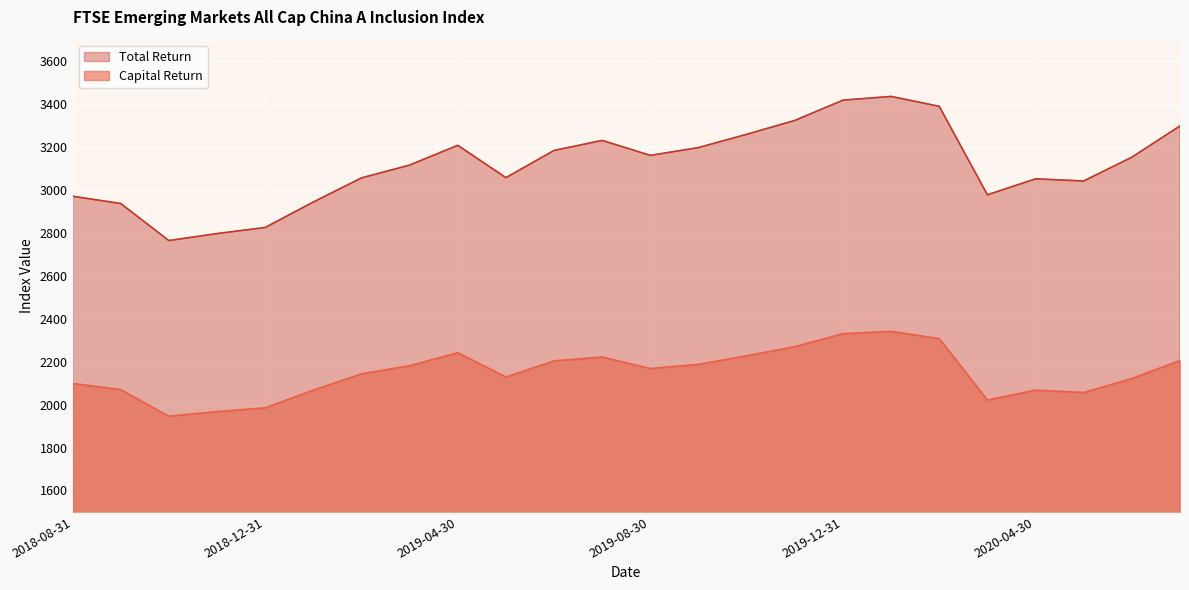

What position from the right is 2020-07-31?

1